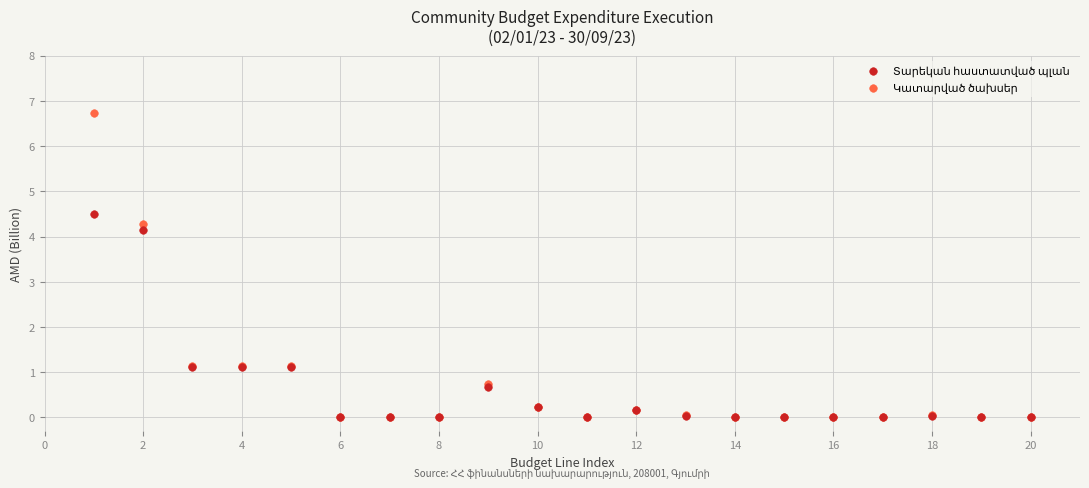

Across all series, what Y value is closest to 3?

4.1